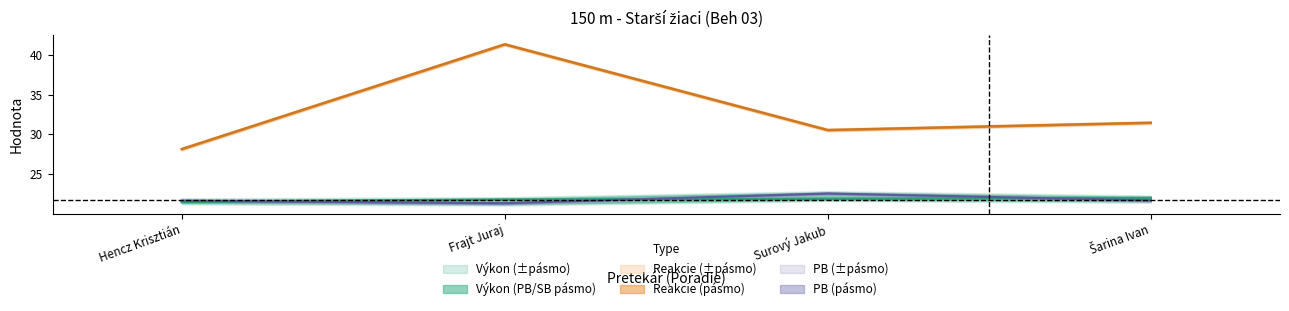

True or false: Reakcie and Výkon intersect in this chart.

False